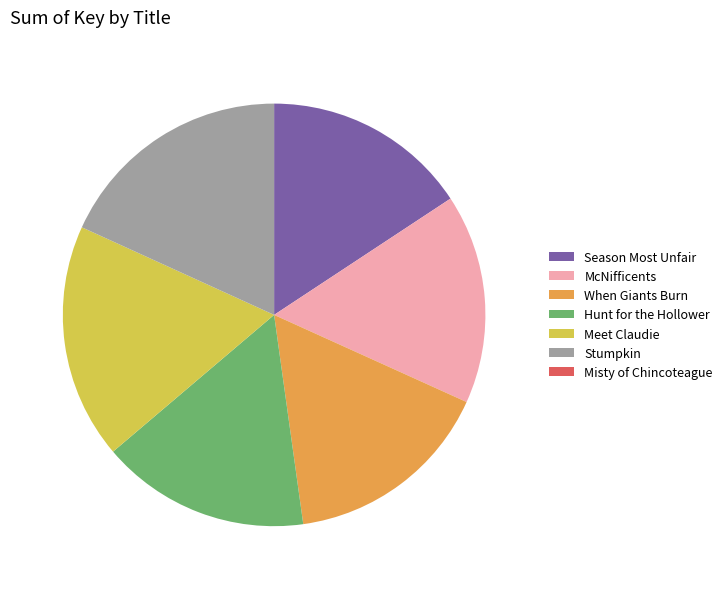

Approximately how many times larger is the value at Stumpkin compared to Hunt for the Hollower?

1.1